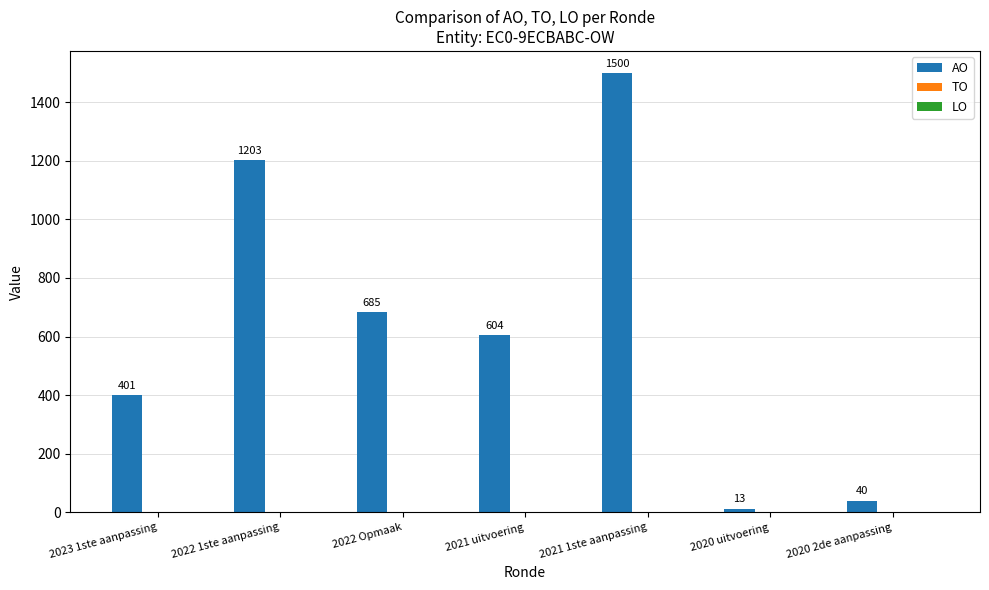

Is it true that the value at 2023 1ste aanpassing is 401?

True